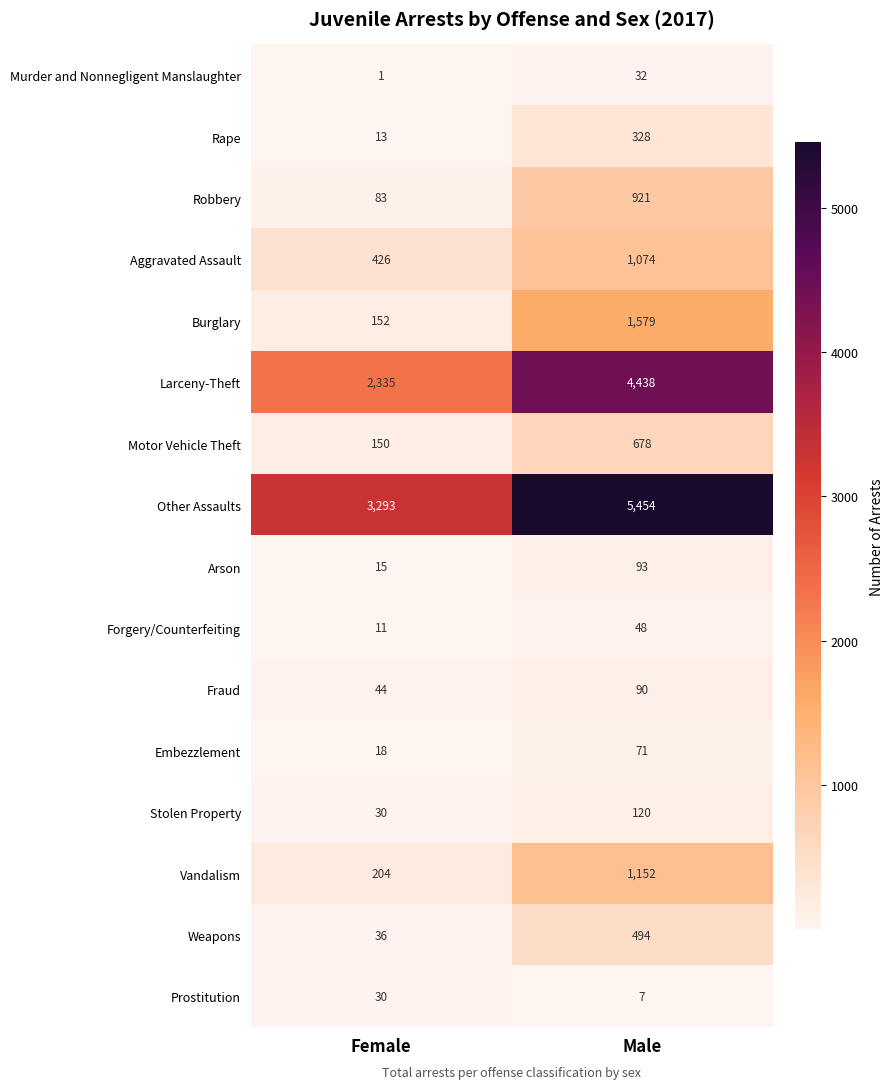

Which series has the widest spread of values?

Other Assaults